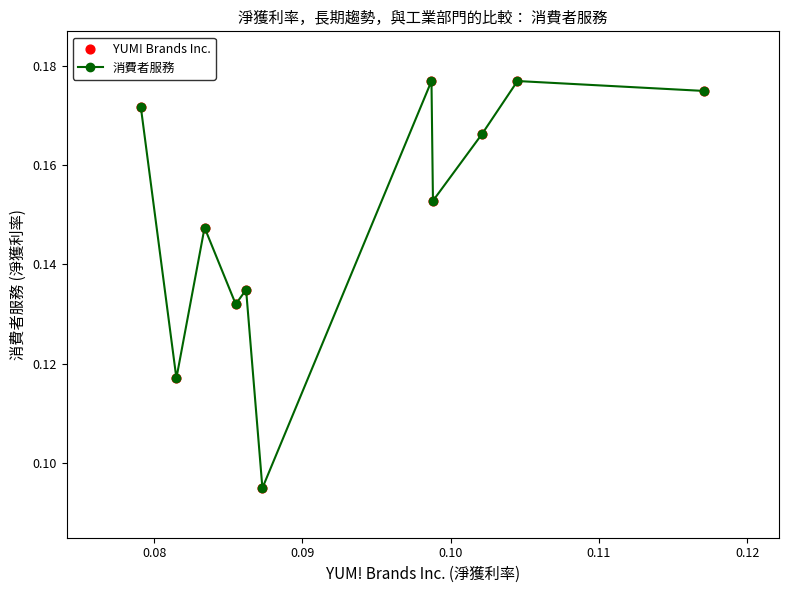

How many values are between 0 and 1?

11